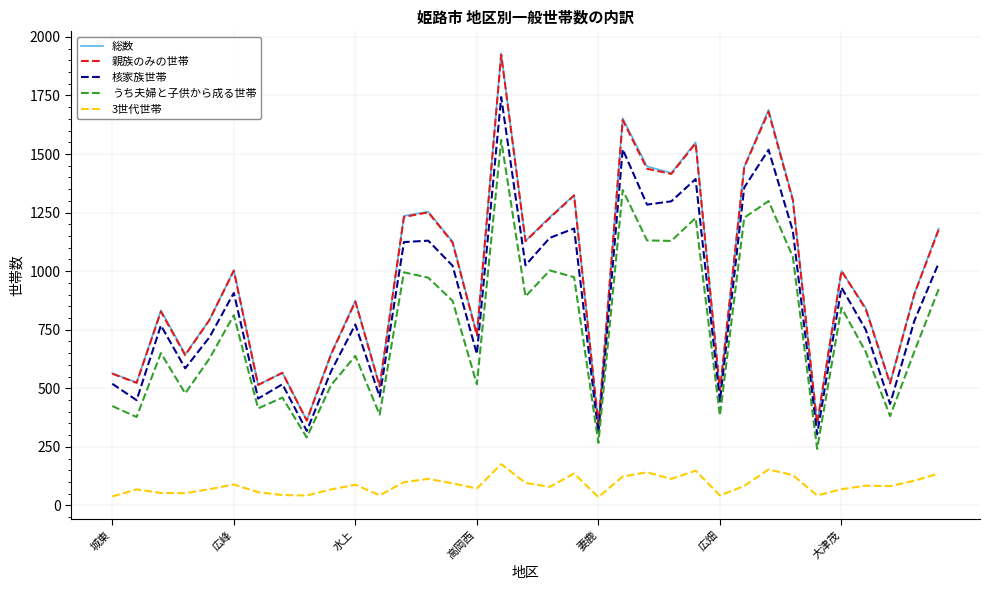

Which series has the widest spread of values?

総数